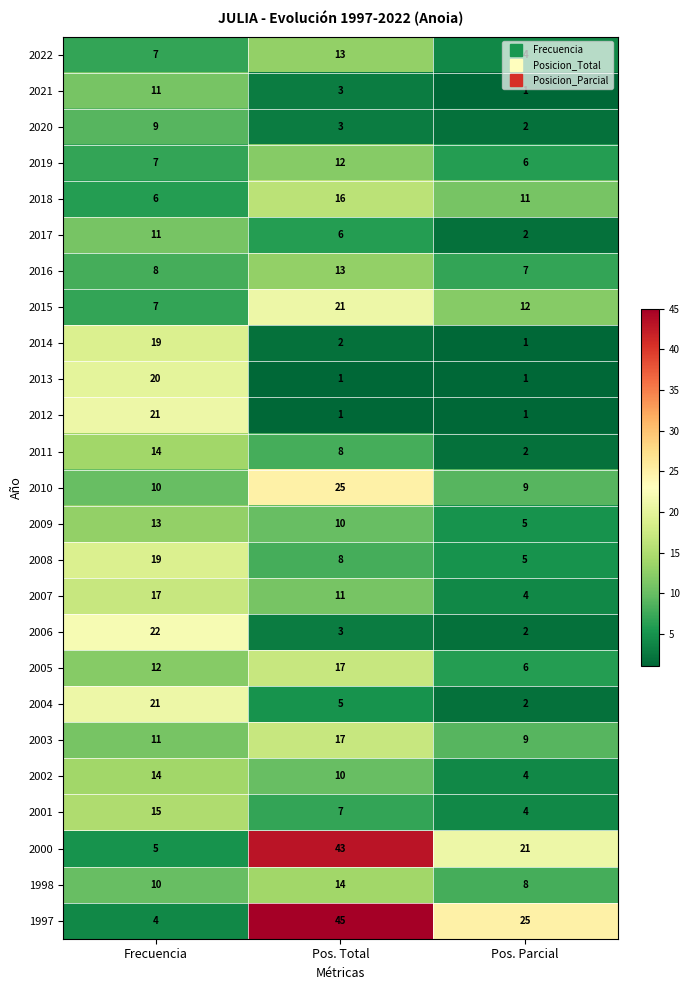

At how many categories does at least one series exceed 5?

3